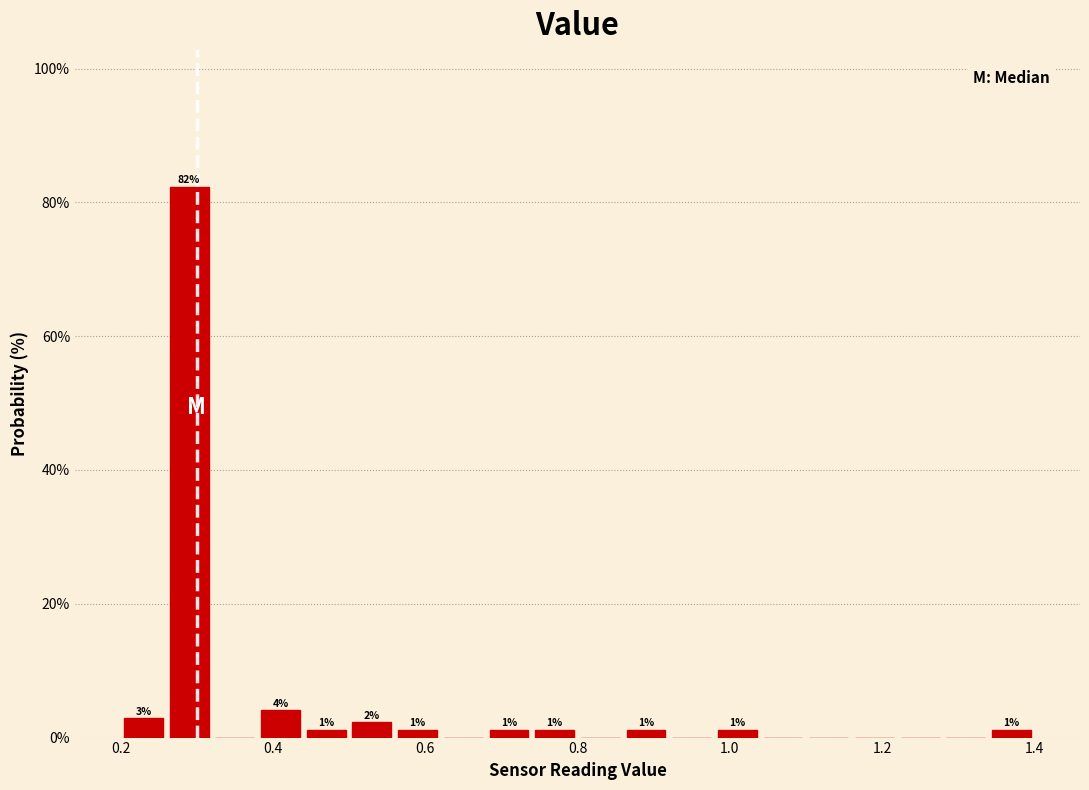

Read against the x-axis, roughly where is the centre of the tallest bar?

0.30